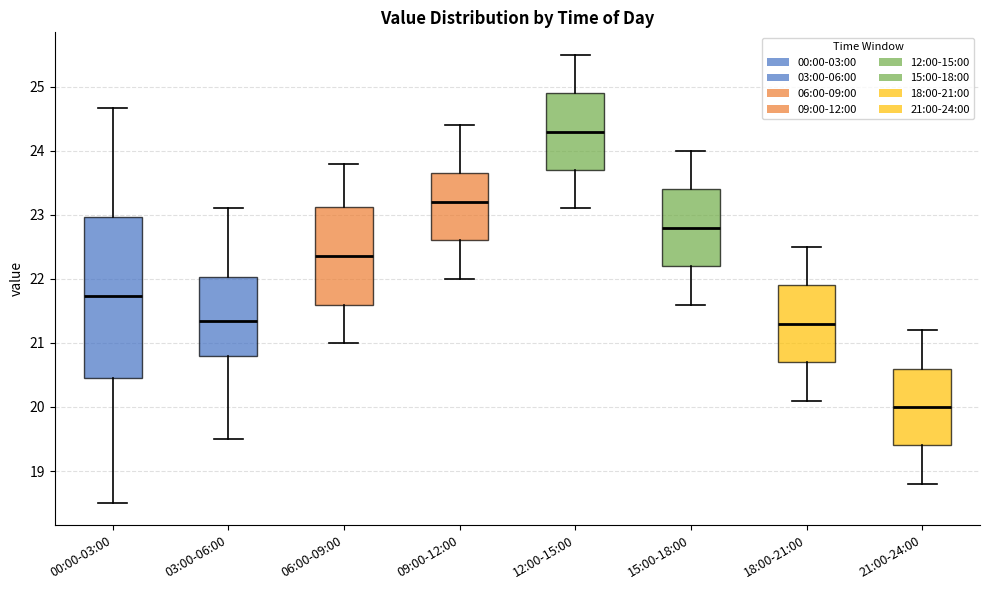

Where does the upper whisker of the box for 15:00-18:00 end on the y-axis? The values are not printed on the chart, so give them approximately, as read against the axis.

24.0